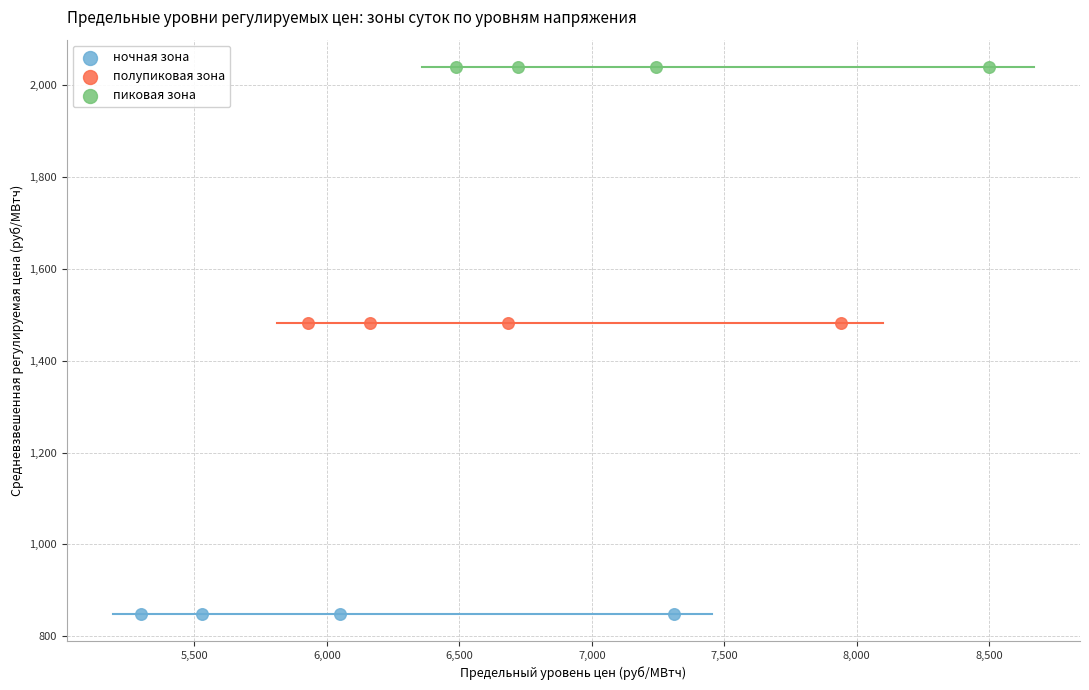

Which series contains the highest Y value?

пиковая зона